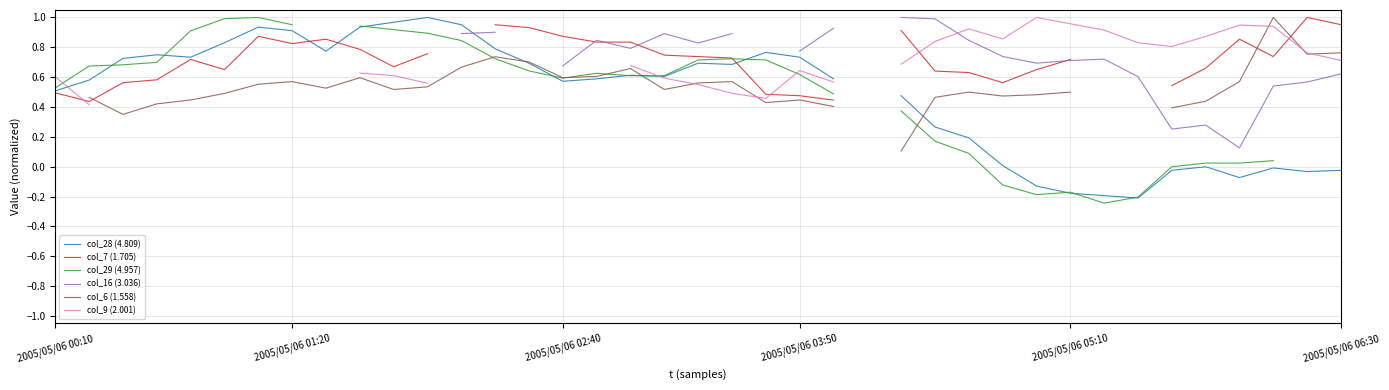

Which series changed the most between 2005/05/06 03:50 and 2005/05/06 06:30?

col_28 (4.809)